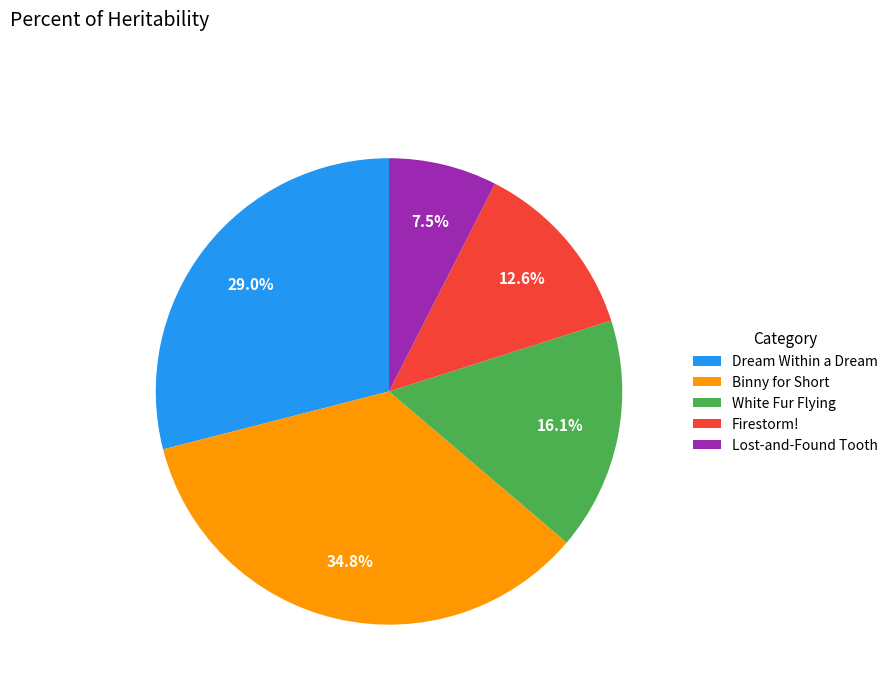

To the nearest percent, what is the difference between the largest and smallest slice percentages?

27%